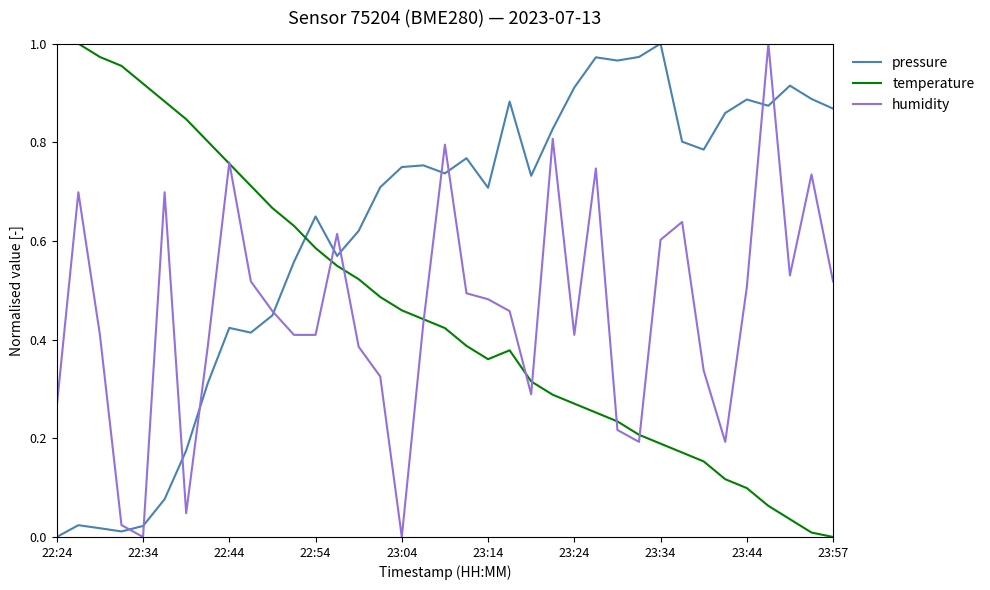

Which series has the largest total across all categories?

pressure